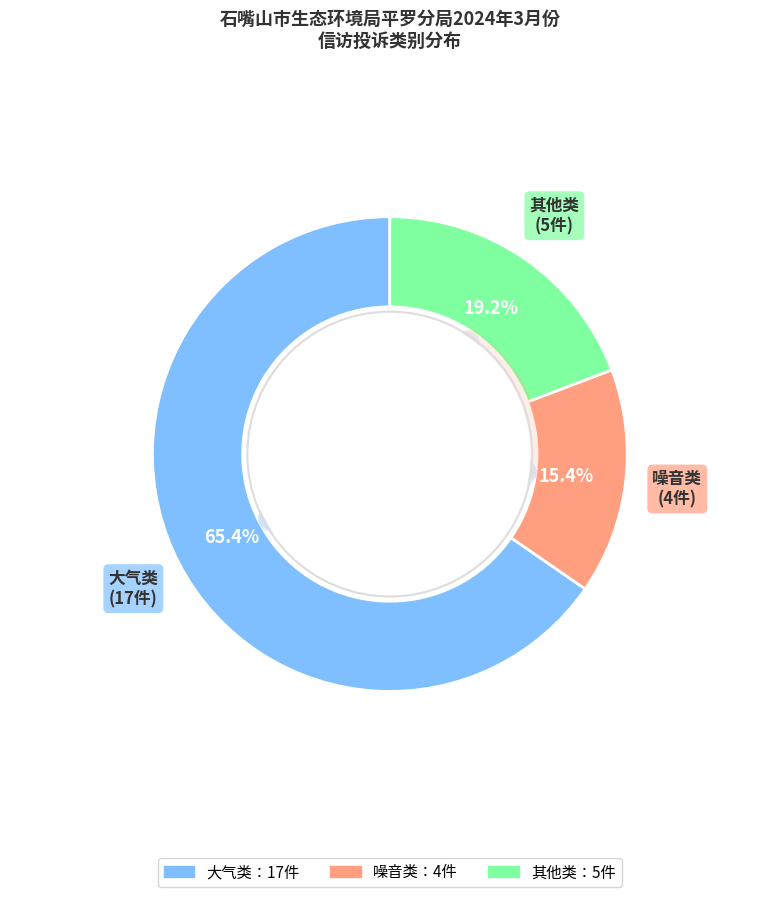

The 噪音类 slice represents 21% of the pie. True or false?

False